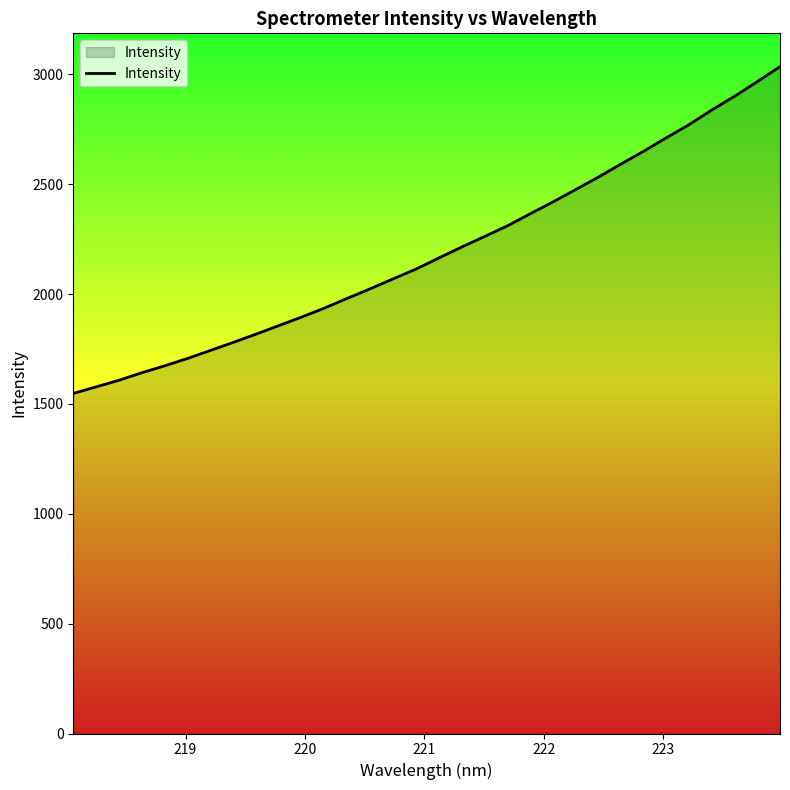

What is the maximum value shown in the chart?

3035.3